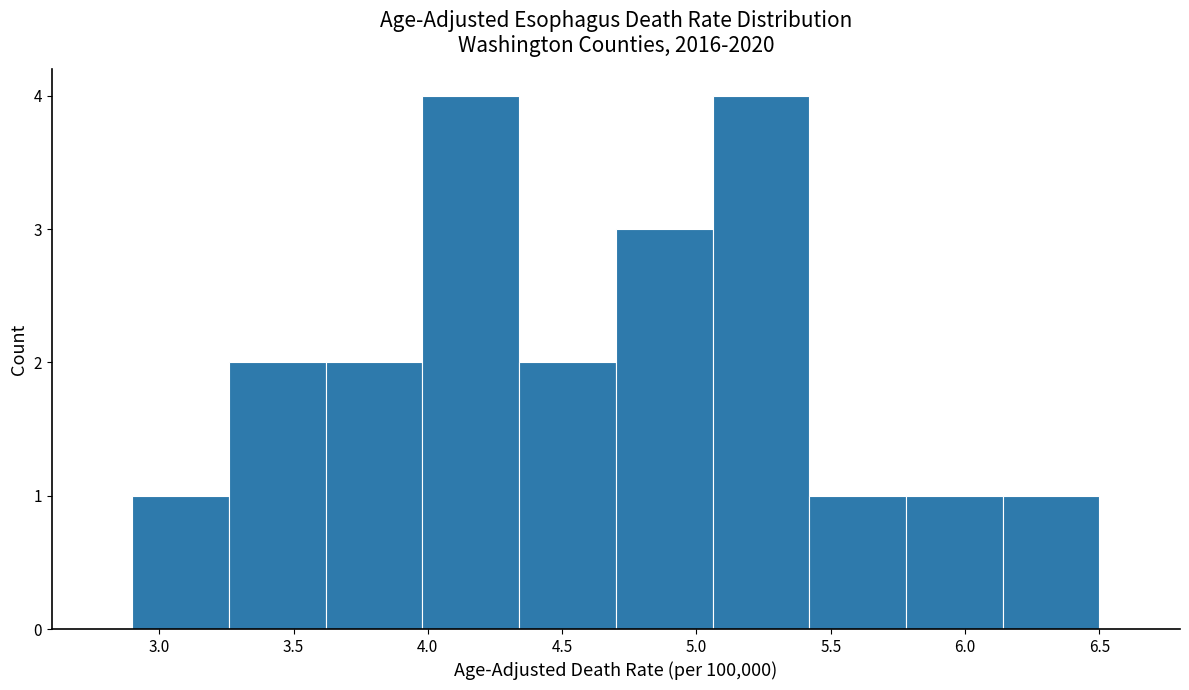

Reading left to right, list every bar in this chart as the range it spans on the x-axis followed by its height. Neither the bar edges nor the heights are printed on the chart, so give them approximately, as read against the axes.

2.90 to 3.26: 1
3.26 to 3.62: 2
3.62 to 3.98: 2
3.98 to 4.34: 4
4.34 to 4.70: 2
4.70 to 5.06: 3
5.06 to 5.42: 4
5.42 to 5.78: 1
5.78 to 6.14: 1
6.14 to 6.50: 1